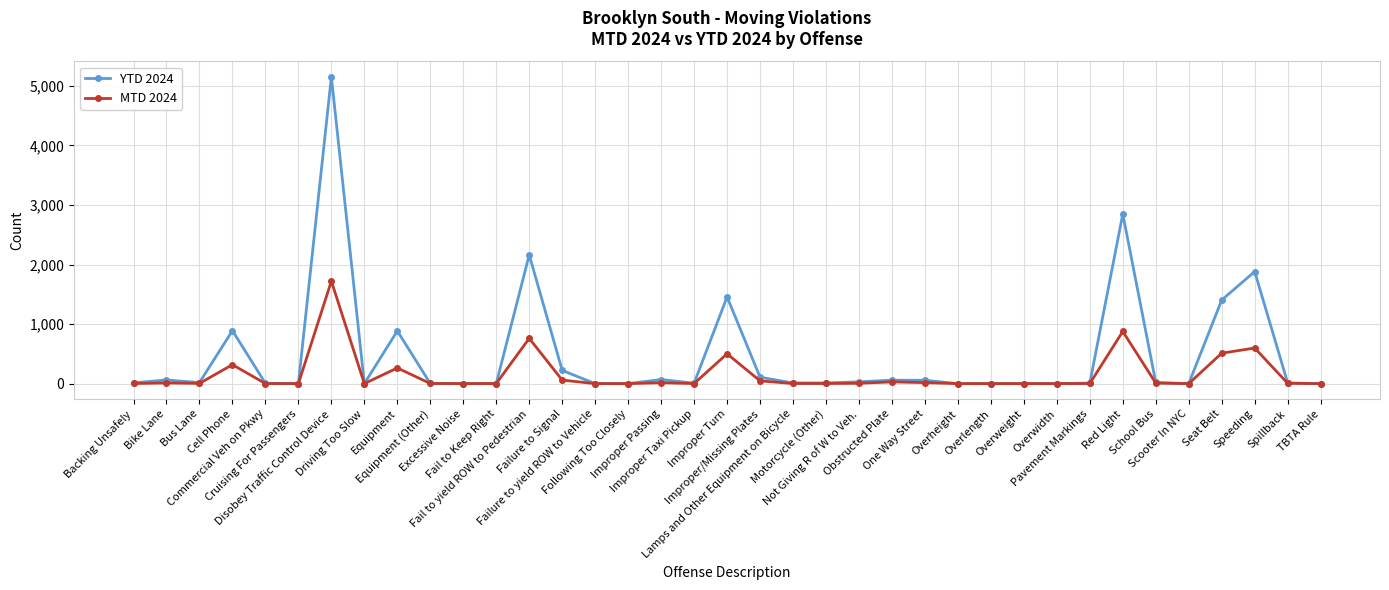

What is the label of the 8th point from the left?

Driving Too Slow